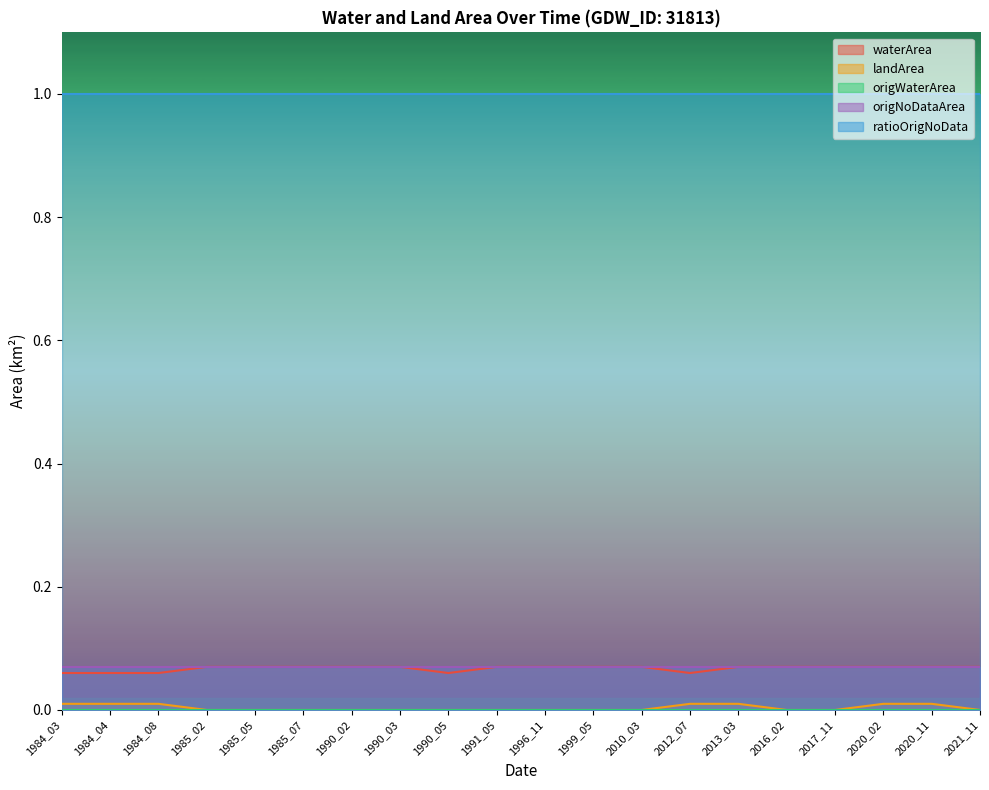

True or false: origNoDataArea and landArea intersect in this chart.

False